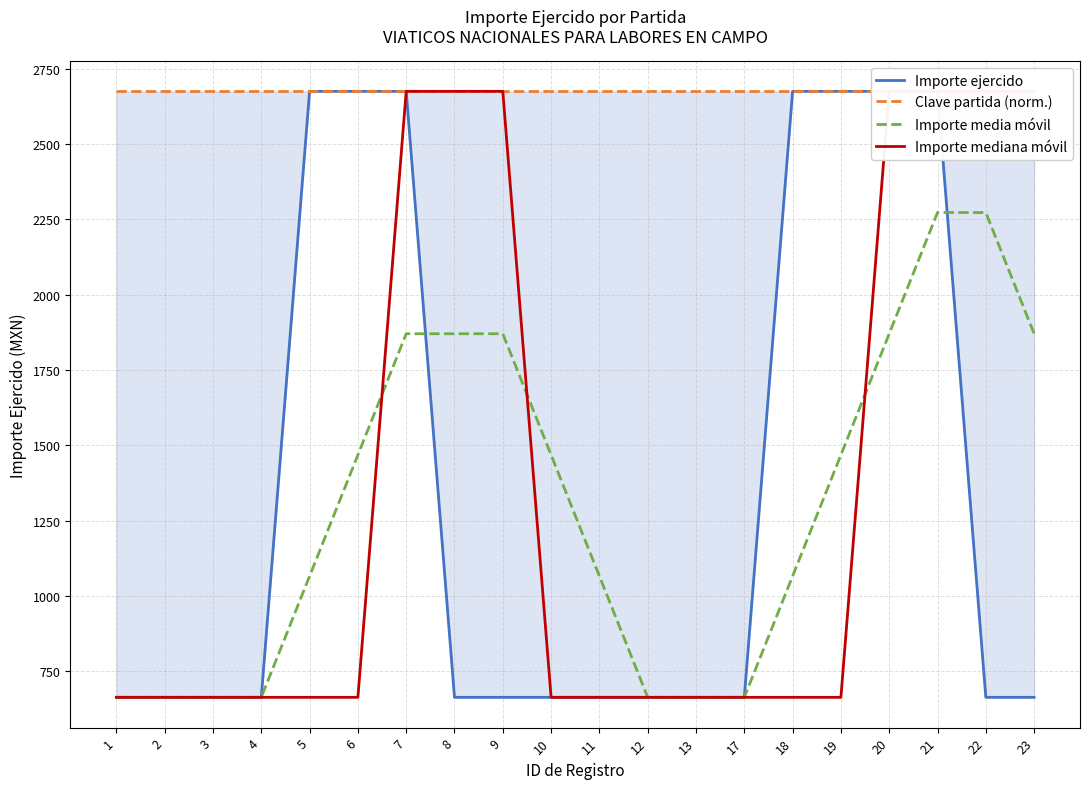

What is the value of the Importe media móvil point at the 10th from the left?

1468.3